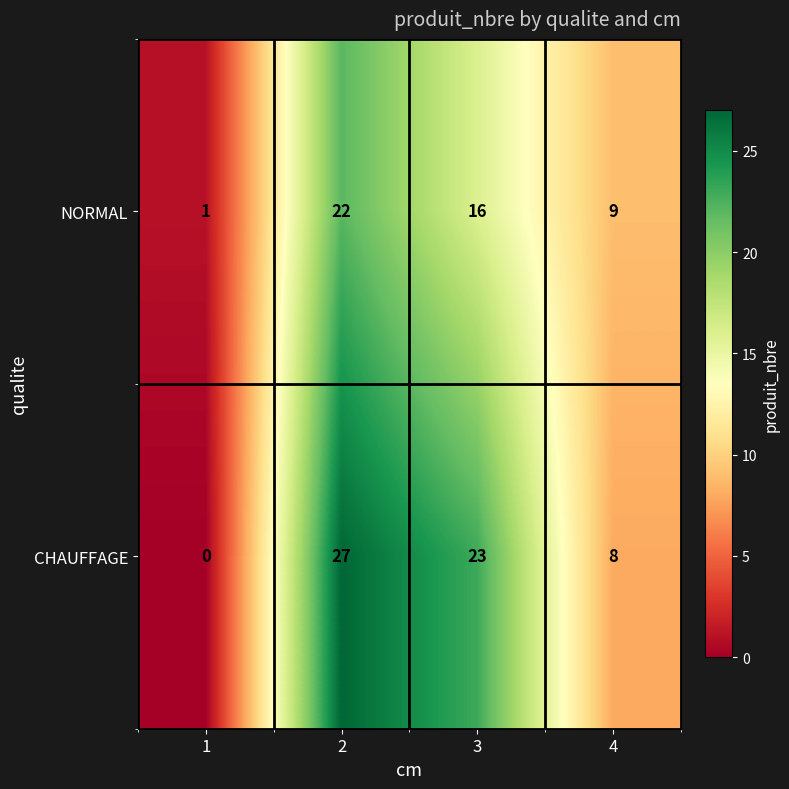

Which series has the largest total across all categories?

CHAUFFAGE